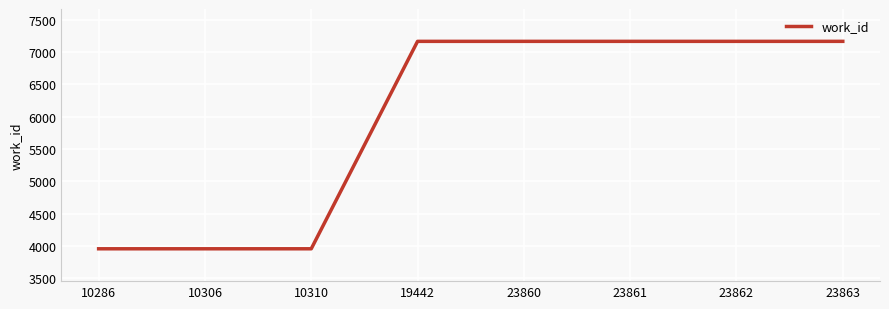

Count the values in the range 3957 to 7163.

8